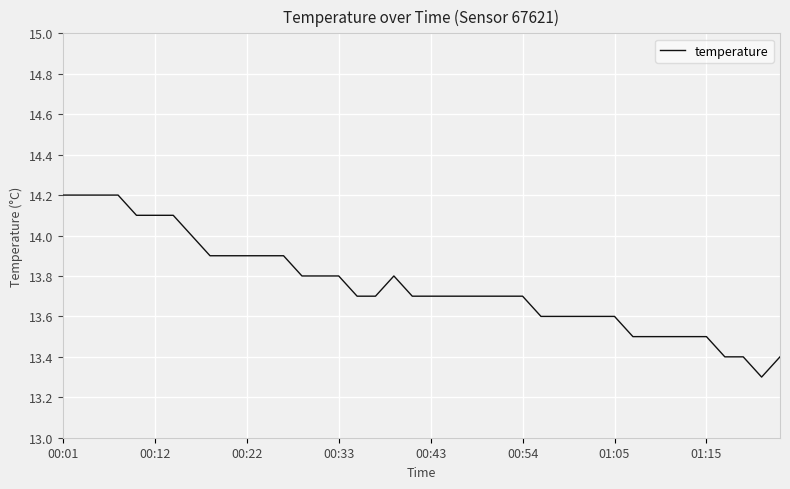

Reading right to left, extract all data points from this chart.

13.4	13.3	13.4	13.4	13.5	13.5	13.5	13.5	13.5	13.6	13.6	13.6	13.6	13.6	13.7	13.7	13.7	13.7	13.7	13.7	13.7	13.8	13.7	13.7	13.8	13.8	13.8	13.9	13.9	13.9	13.9	13.9	14.0	14.1	14.1	14.1	14.2	14.2	14.2	14.2